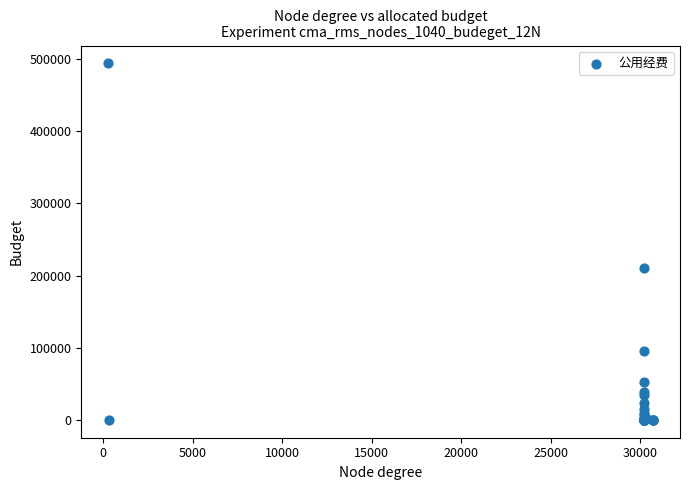

What Y value in the scatter plot is closest to 247105?

210065.2